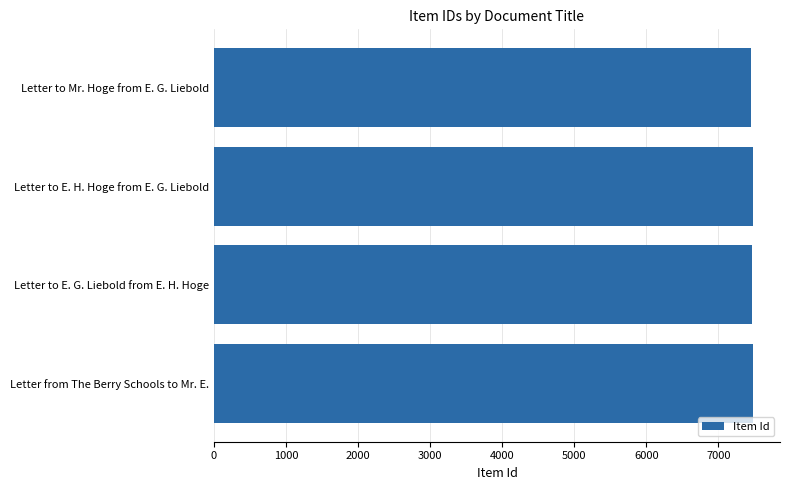

What is the greatest value displayed?

7480